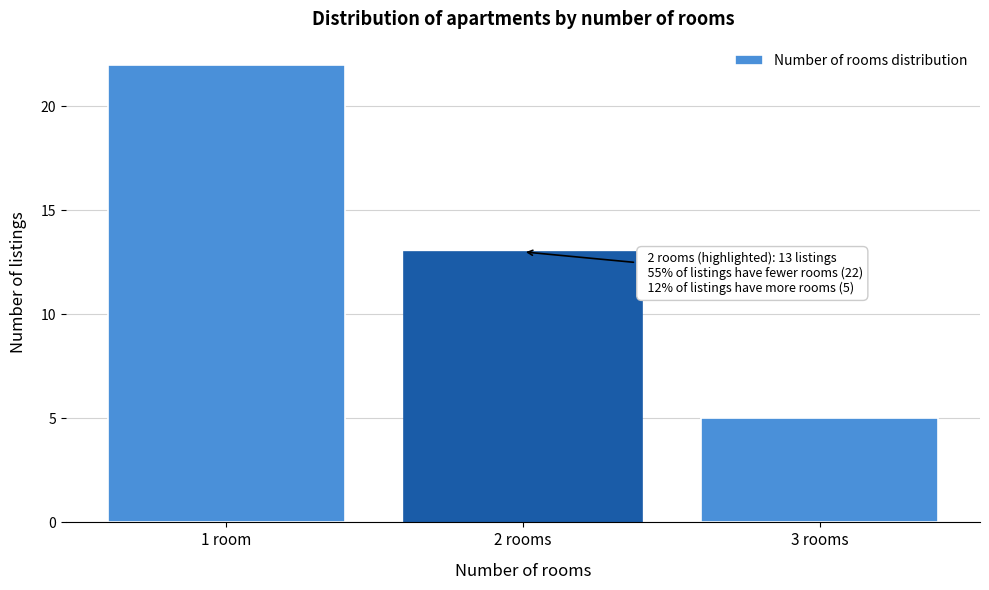

Reading left to right, transcribe all the data shown in this chart.

1 room=22	2 rooms=13	3 rooms=5